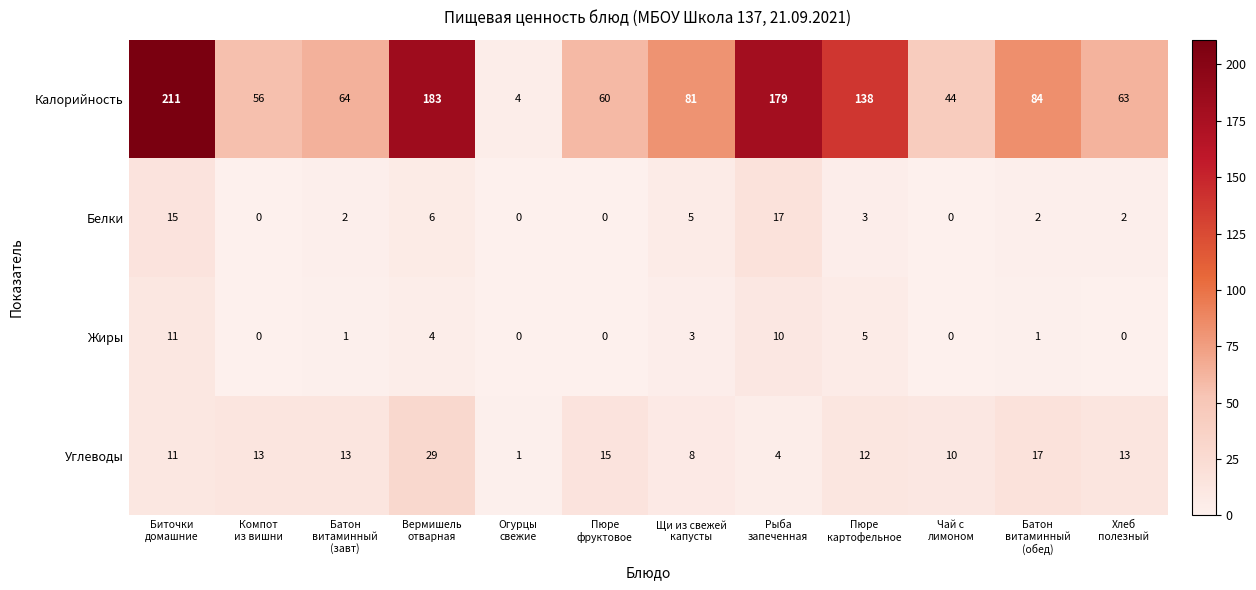

At how many categories does at least one series exceed 157?

3